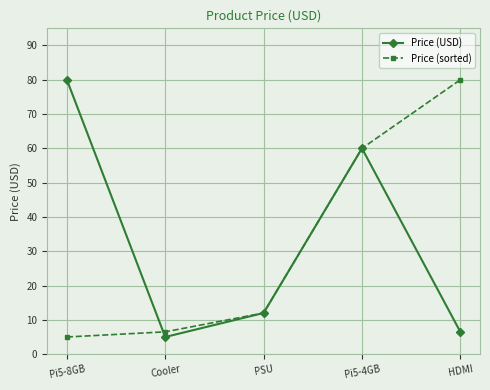

Rank the categories by Price (USD) value from highest to lowest.

Pi5-8GB, Pi5-4GB, PSU, HDMI, Cooler